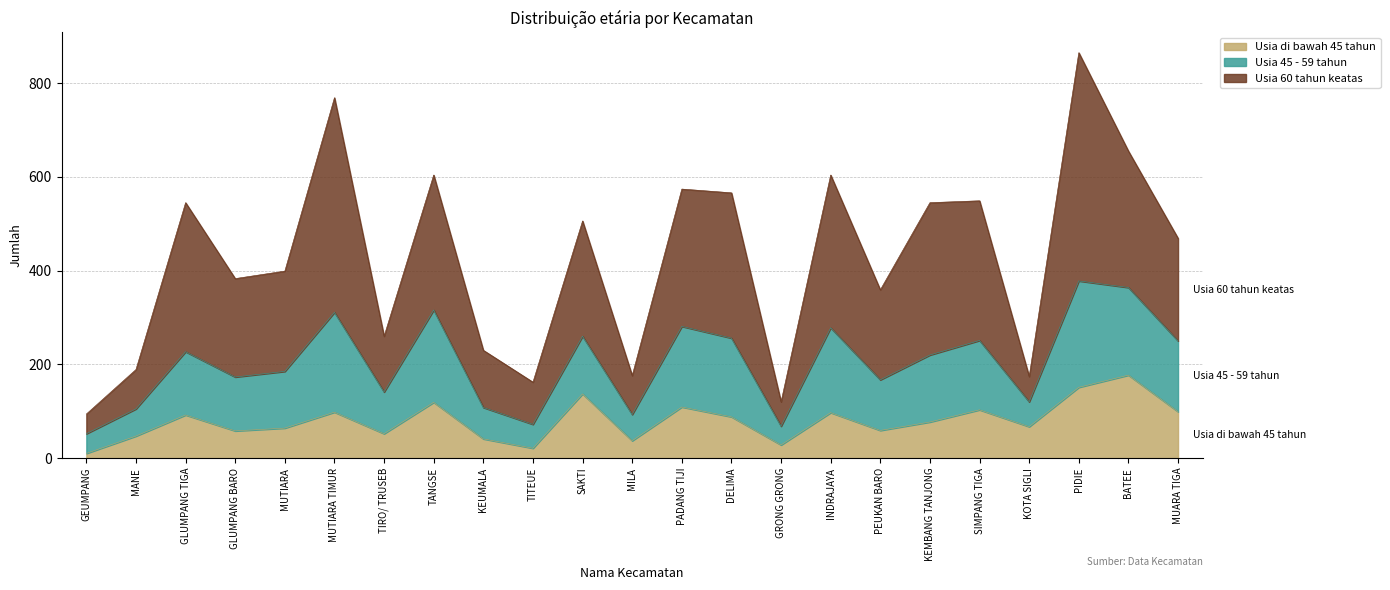

Where is the first local minimum for Usia 45 - 59 tahun?

GLUMPANG BARO